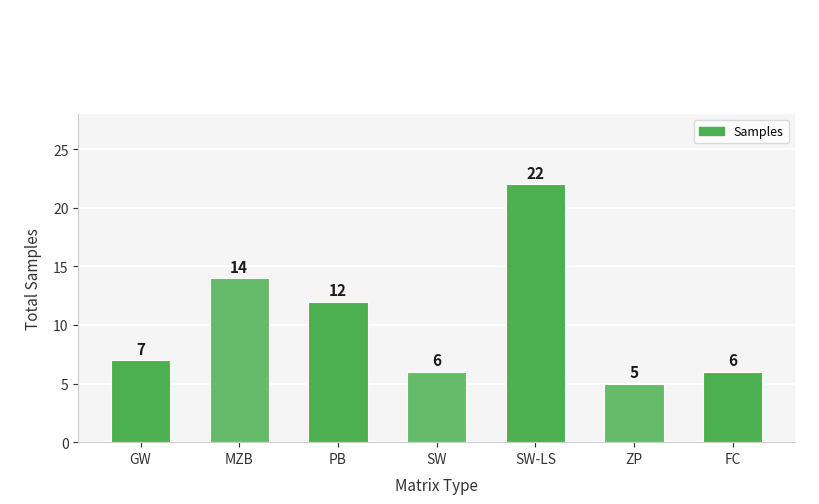

How many series are shown in this chart?

1